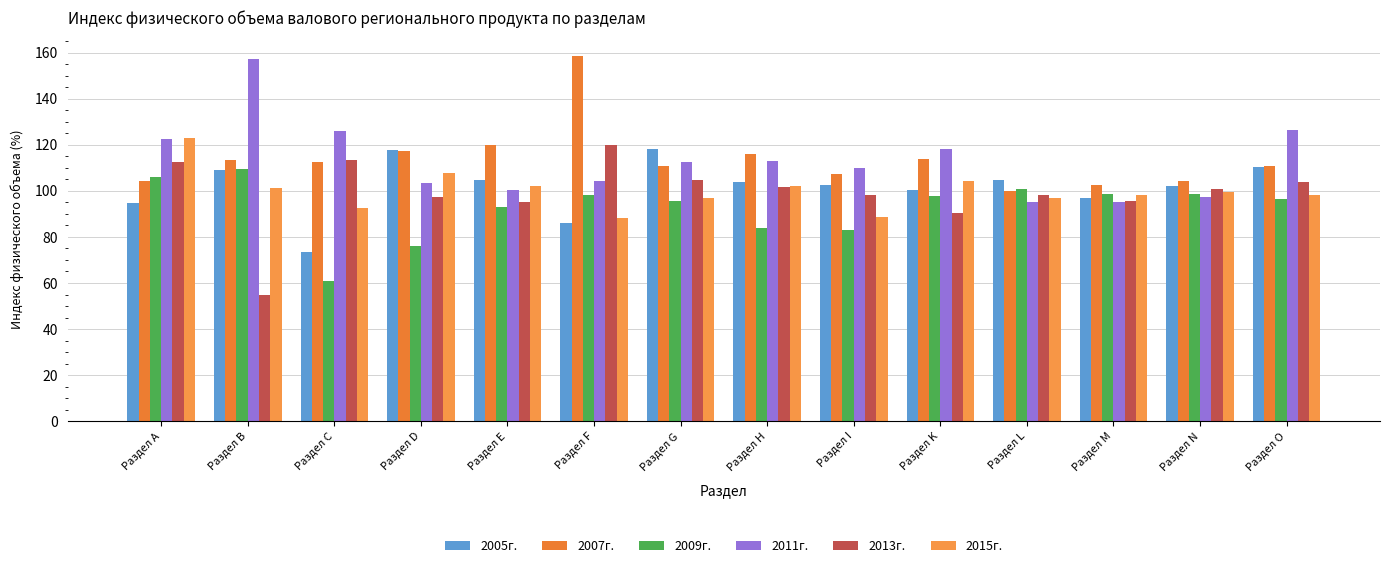

What is the value of the 2005г. bar at the 3rd from the left?

73.4